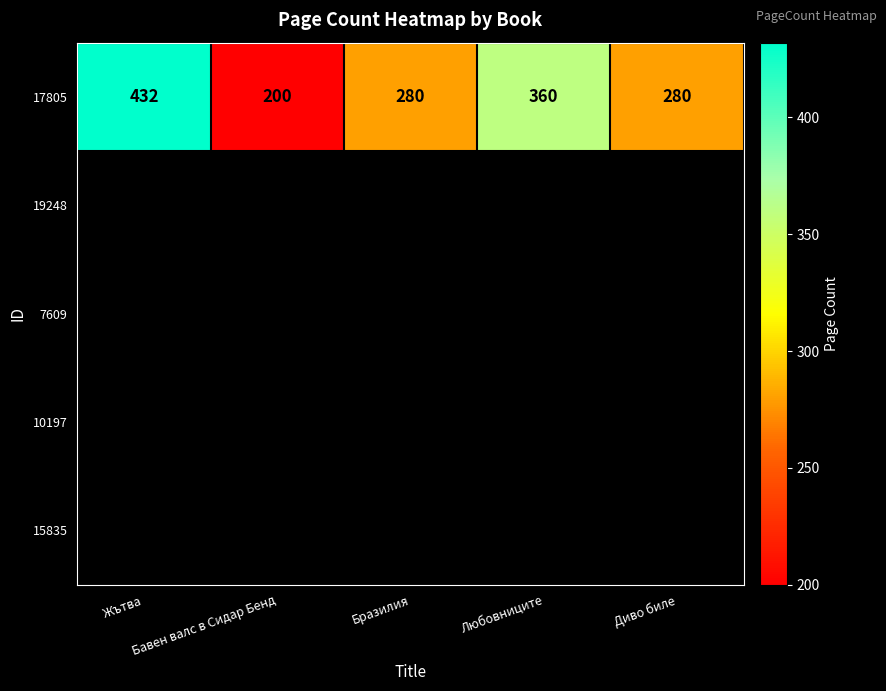

The chart shows a value of 432 at Жътва. True or false?

True